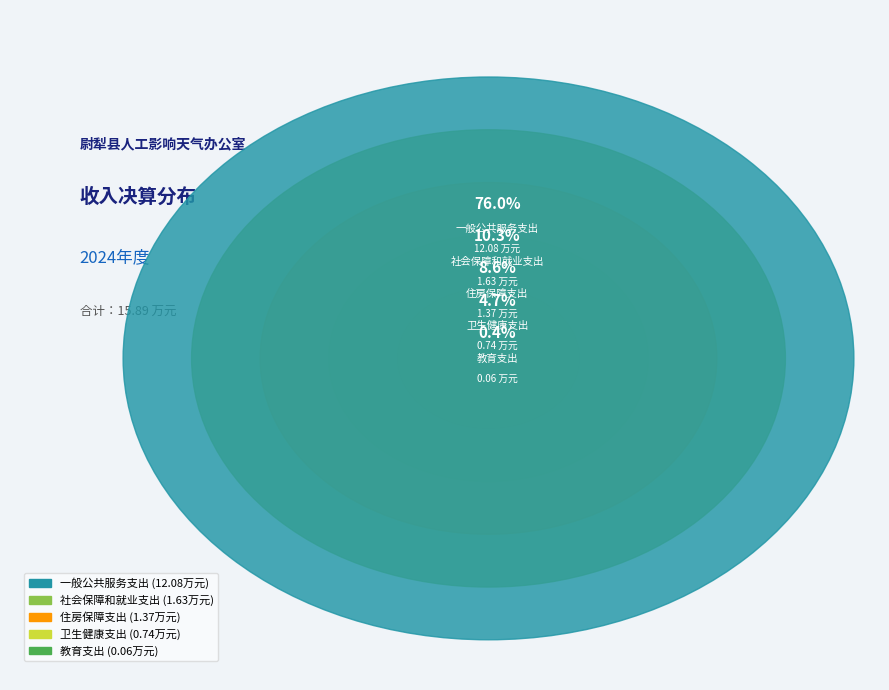

How many slices are in this pie chart?

5